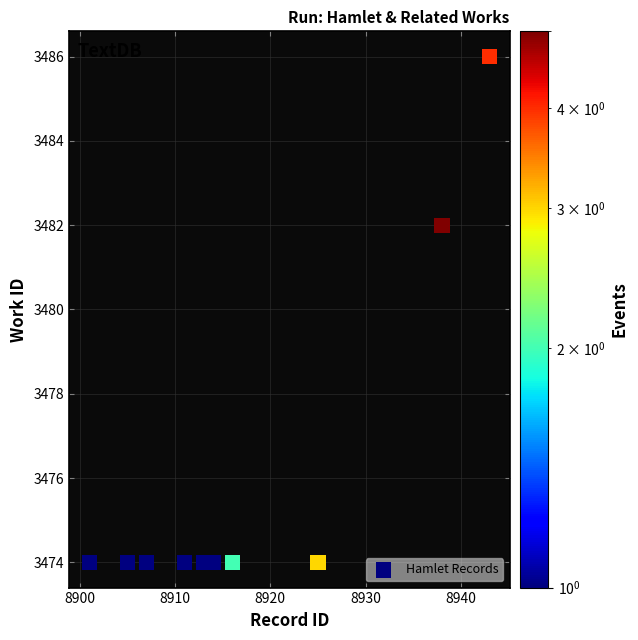

What is the range of Y values (max minus min)?

12